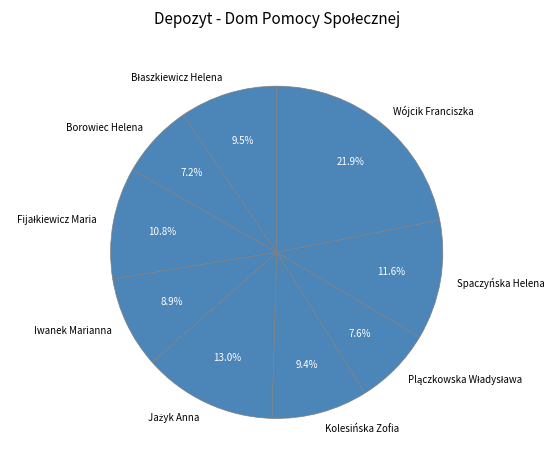

Is there any slice that represents more than half of the pie?

No